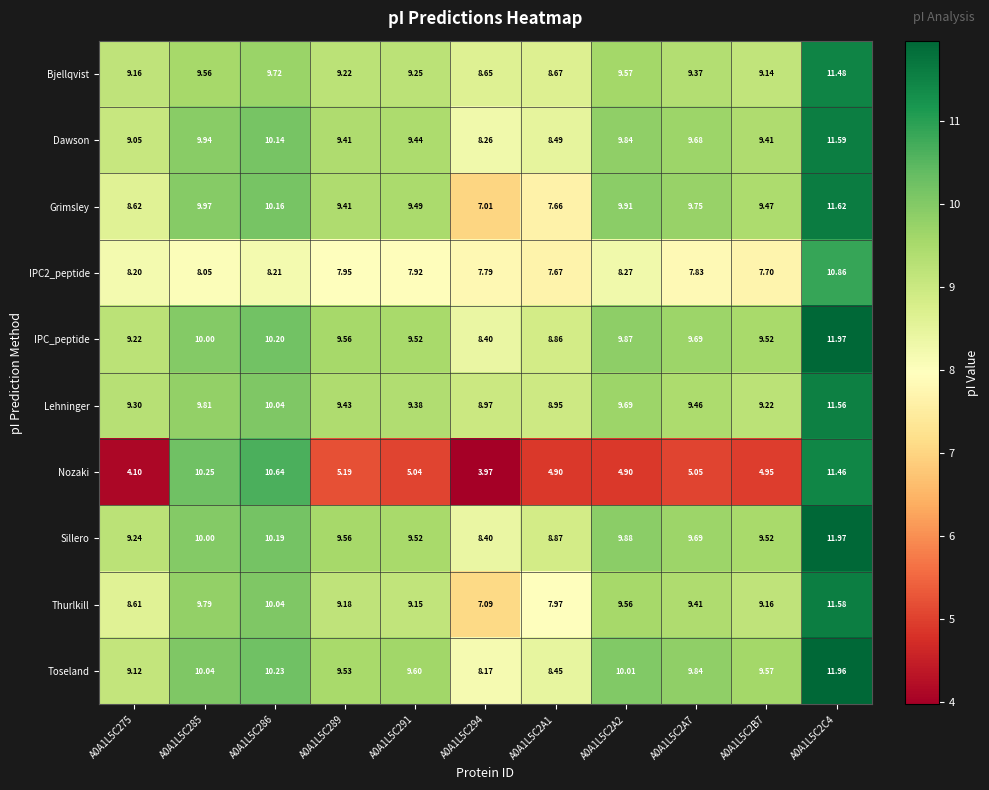

Which series changed the most between A0A1L5C291 and A0A1L5C2A2?

Grimsley